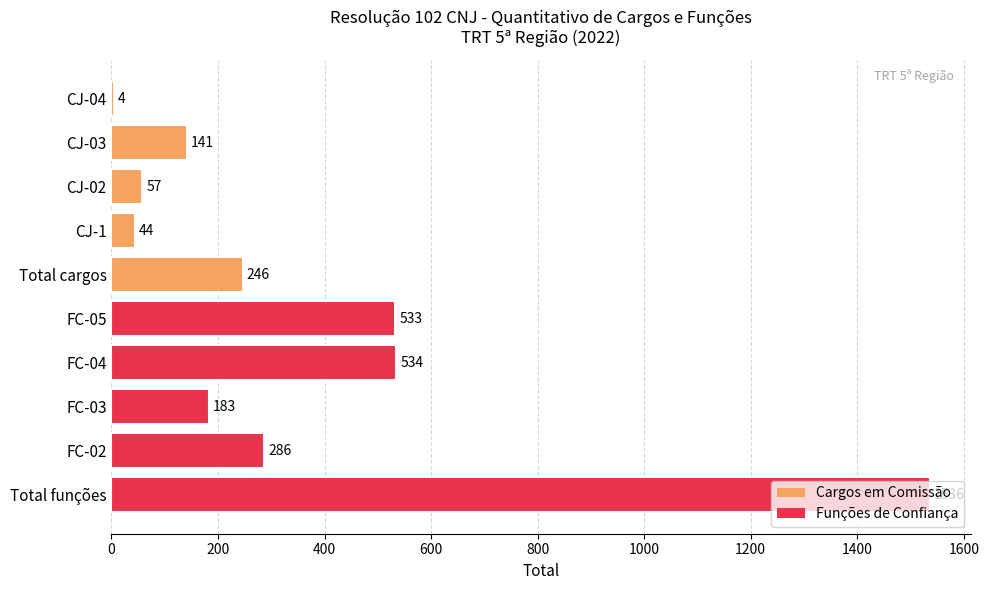

Approximately how many times larger is the value at FC-02 compared to FC-03?

1.6